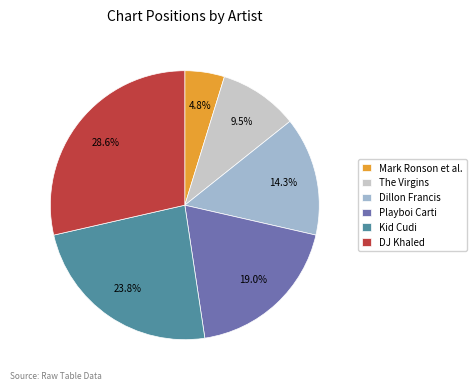

What is the ratio of the value at Playboi Carti to the value at Kid Cudi?

0.8